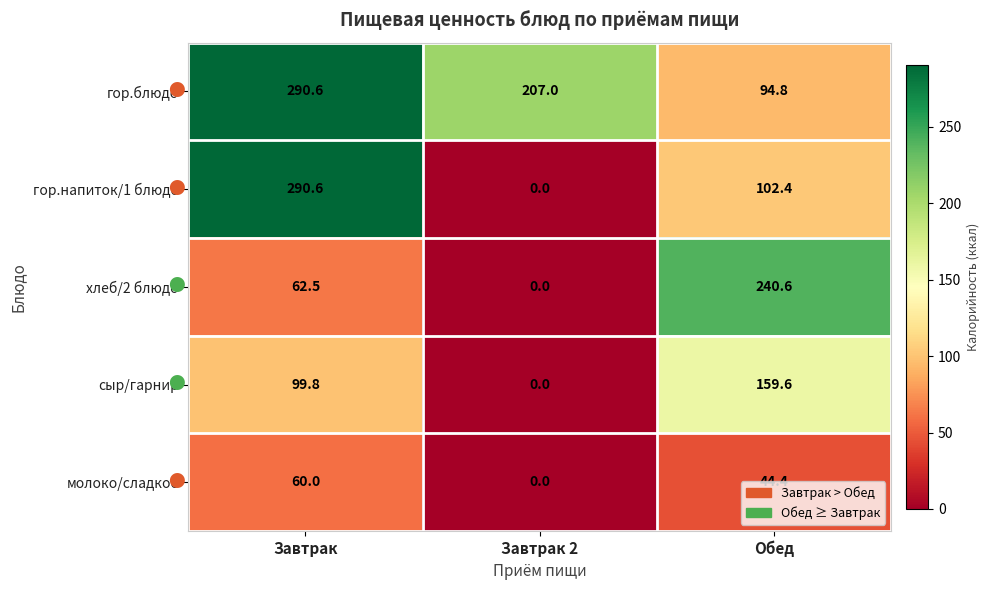

Rank the categories by гор.напиток/1 блюдо value from lowest to highest.

Завтрак 2, Обед, Завтрак